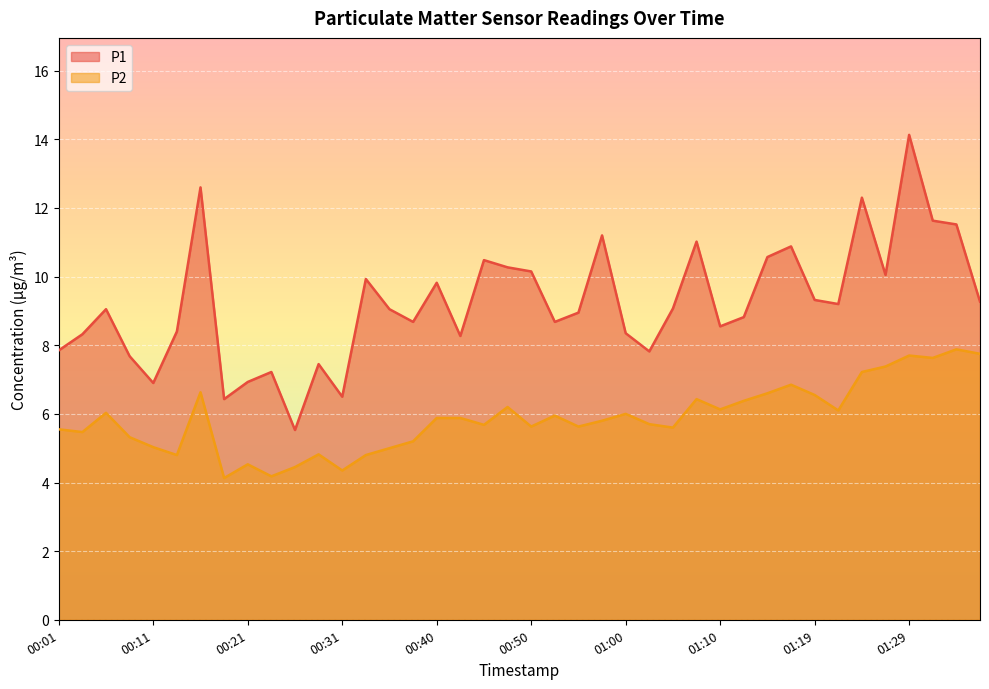

At 00:55, list the series in order from largest to smallest.

P1, P2